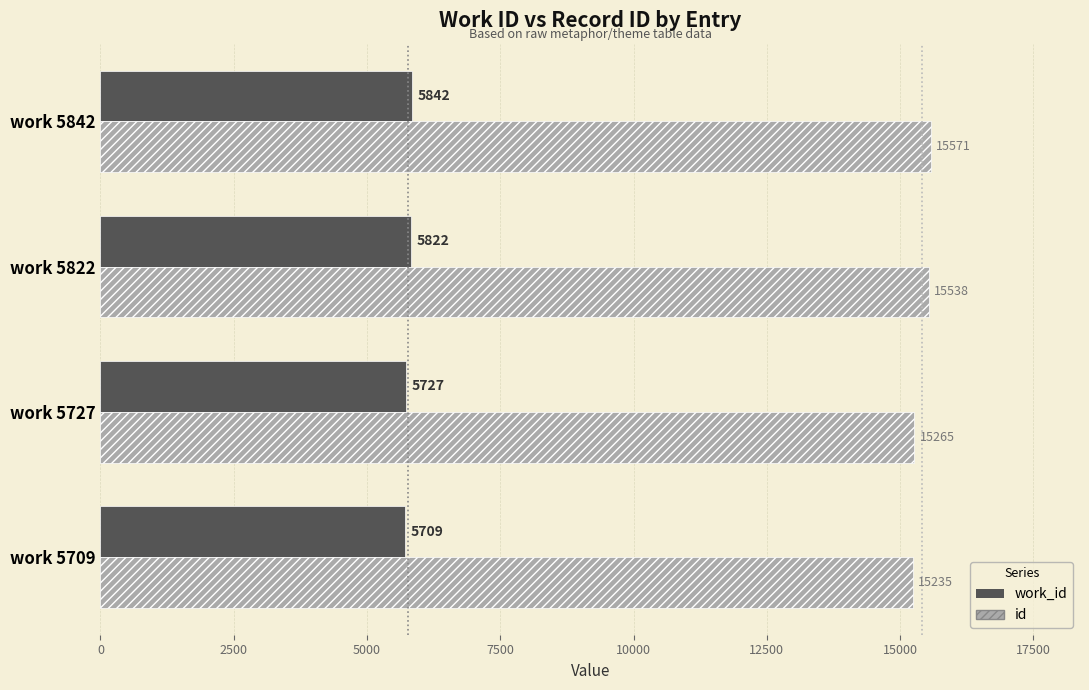

Rank the series by their maximum value, from highest to lowest.

id, work_id